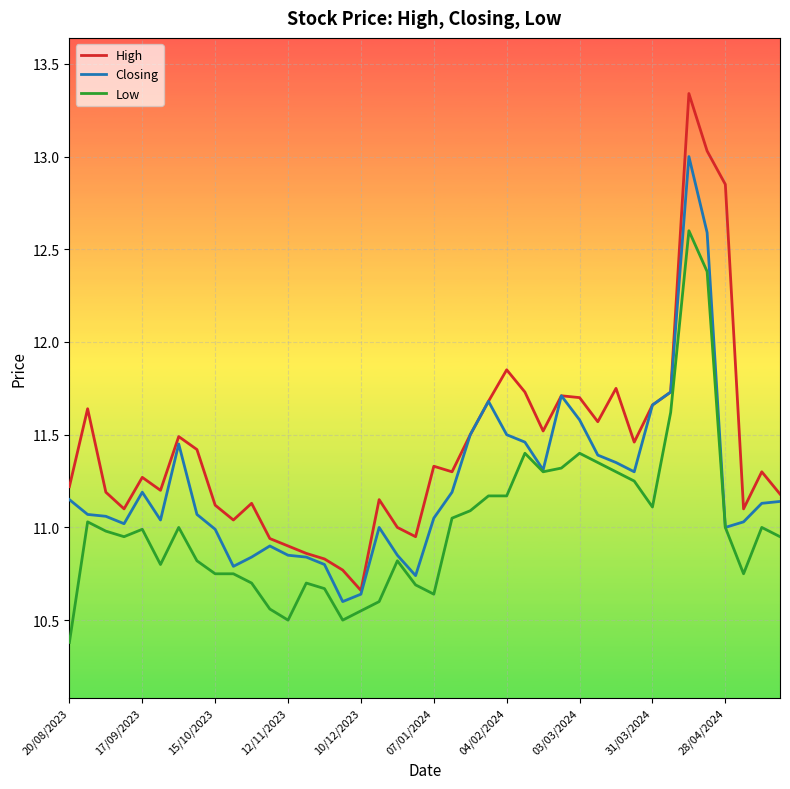

True or false: Low and High intersect in this chart.

False